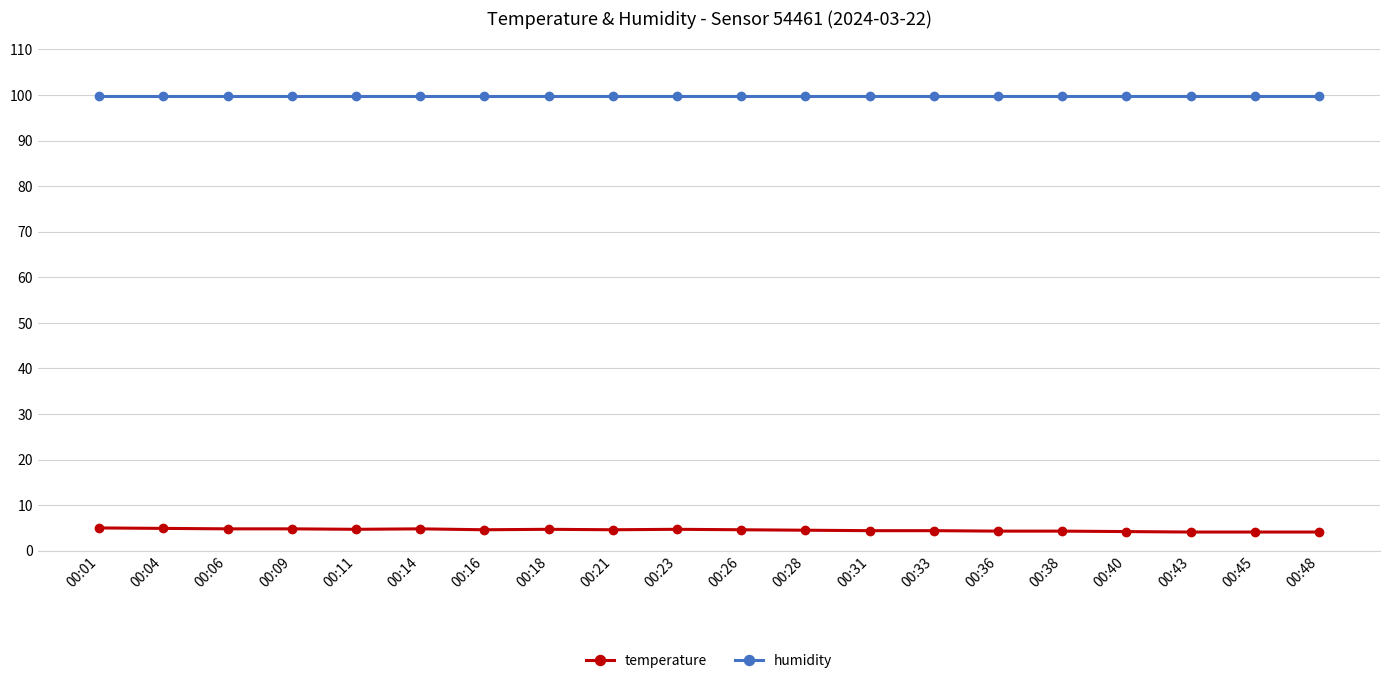

Rank the series by their maximum value, from highest to lowest.

humidity, temperature